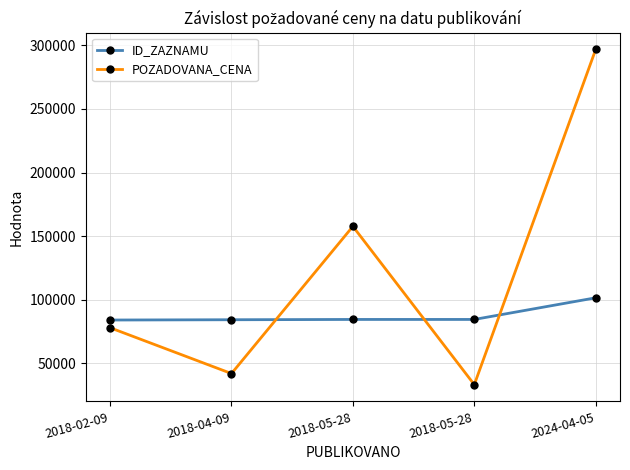

True or false: POZADOVANA_CENA and ID_ZAZNAMU cross at least once.

True